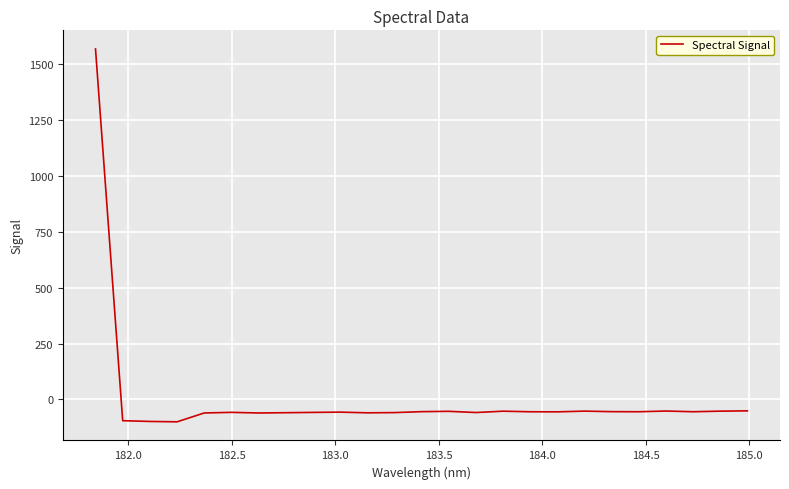

Is this an area chart (filled region under the line)?

No